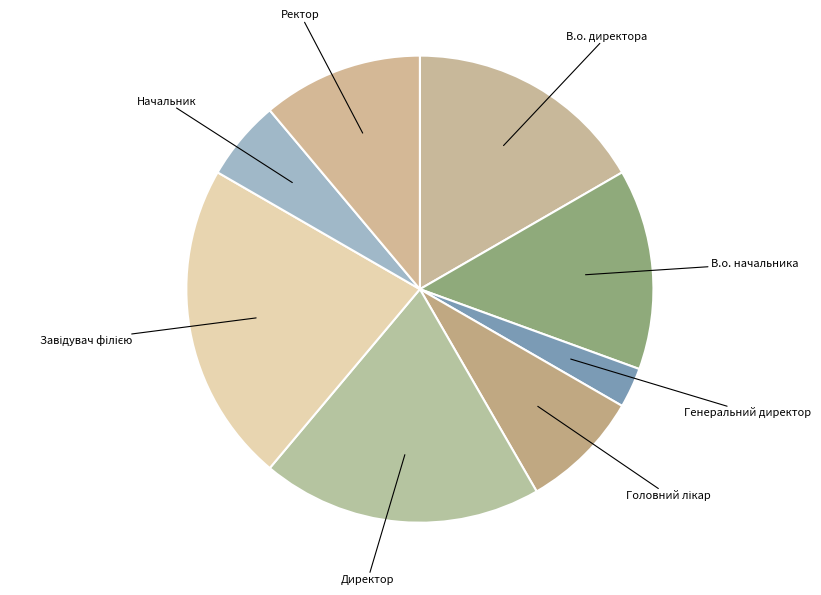

Is there a majority slice in this chart?

No